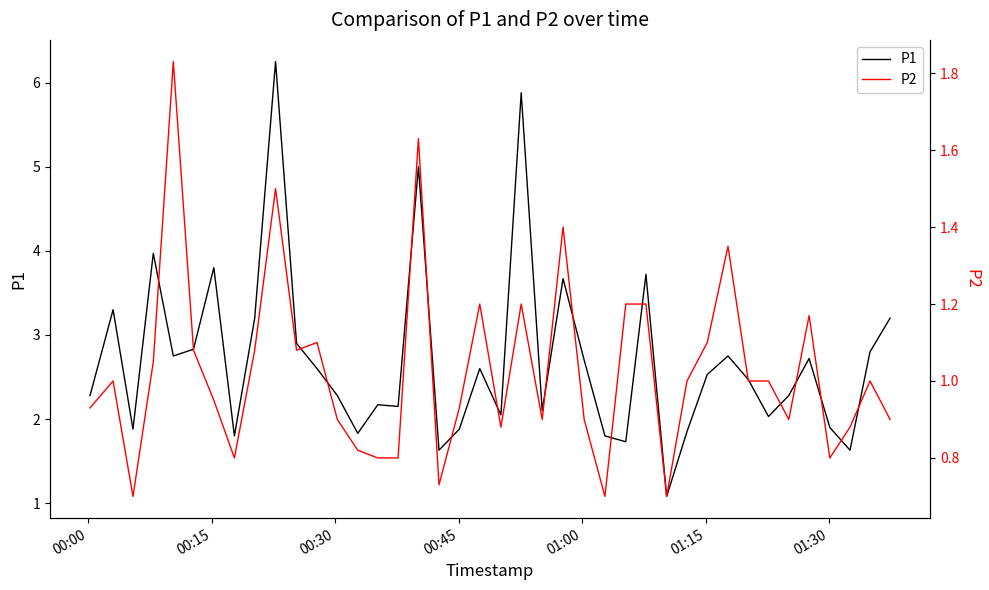

What is the minimum value for P1?

1.1